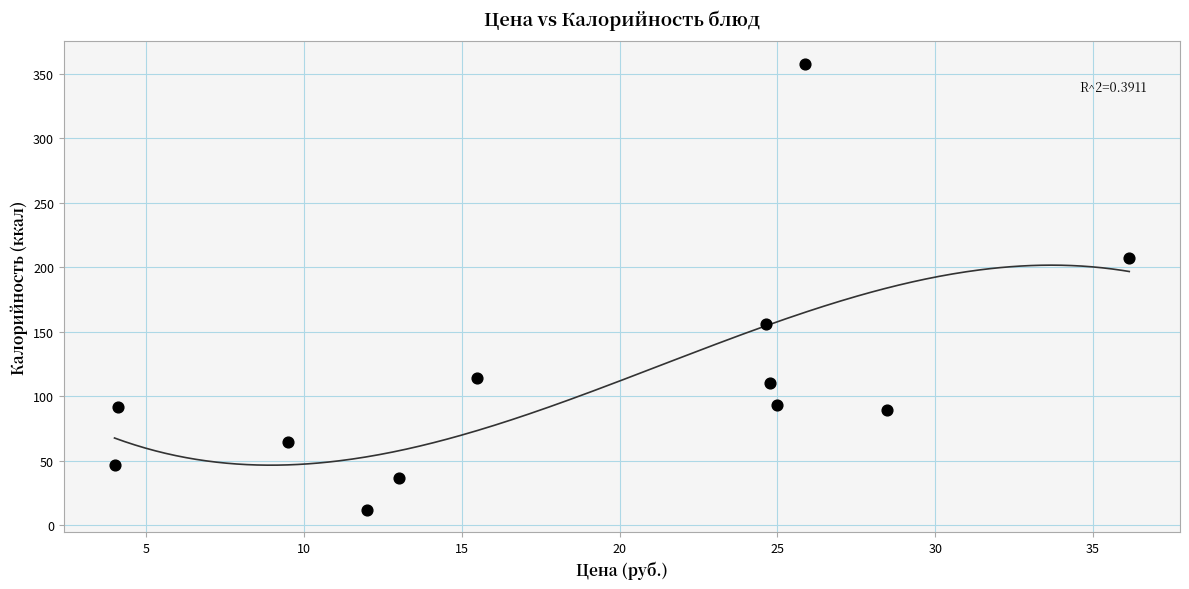

What is the average Y value?

115.0